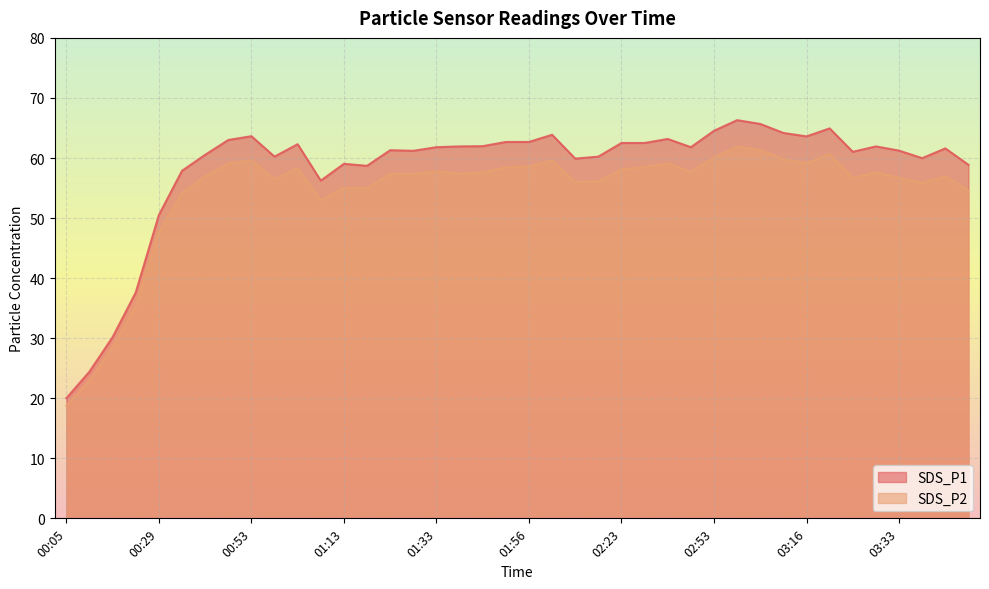

Does the chart display data point markers on the line(s)?

No